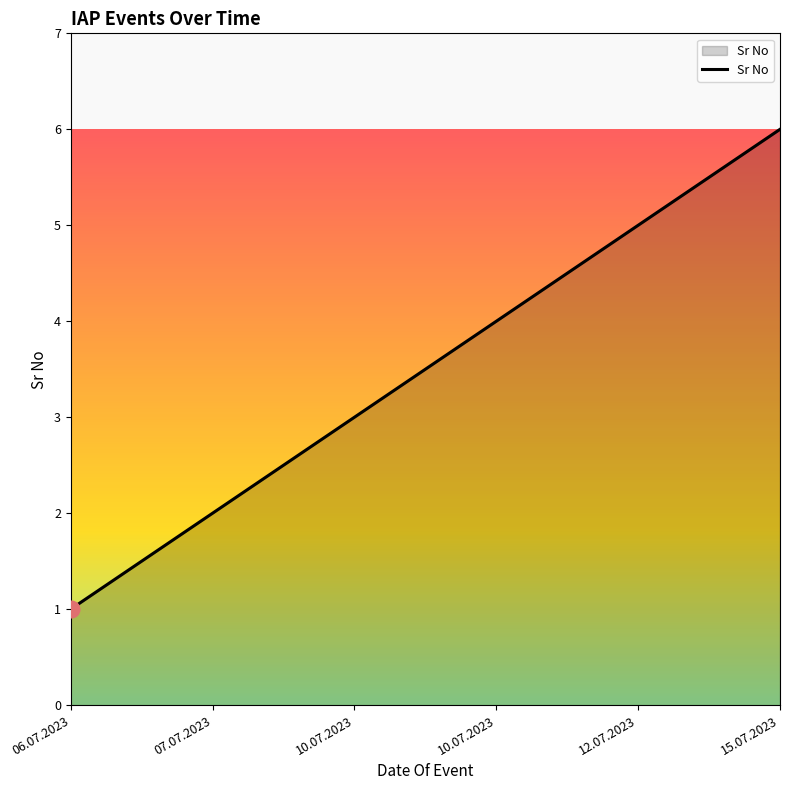

How many lines are shown in the chart?

1